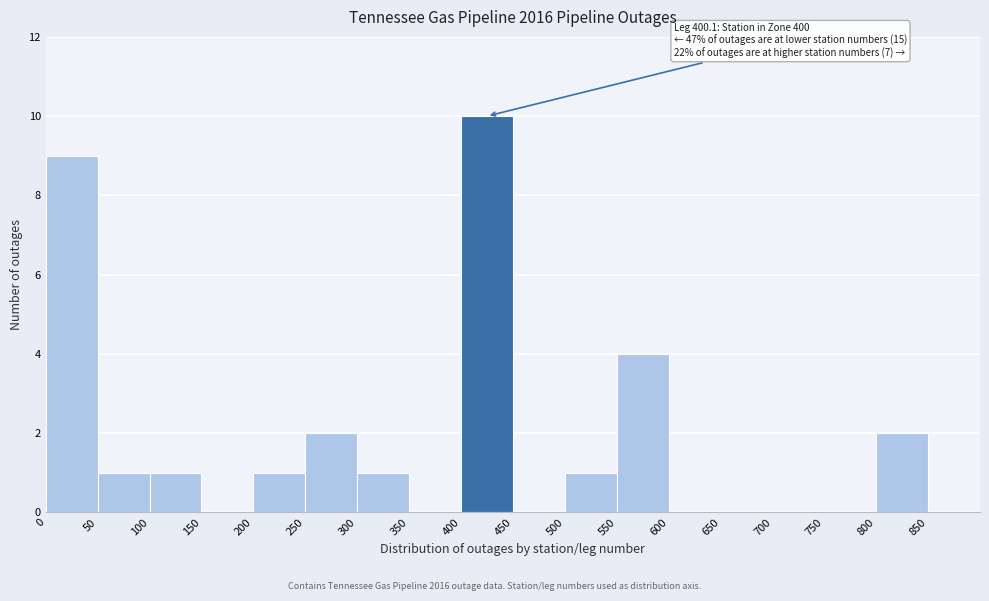

Over which range of the x-axis is the bar tallest?

400 to 450